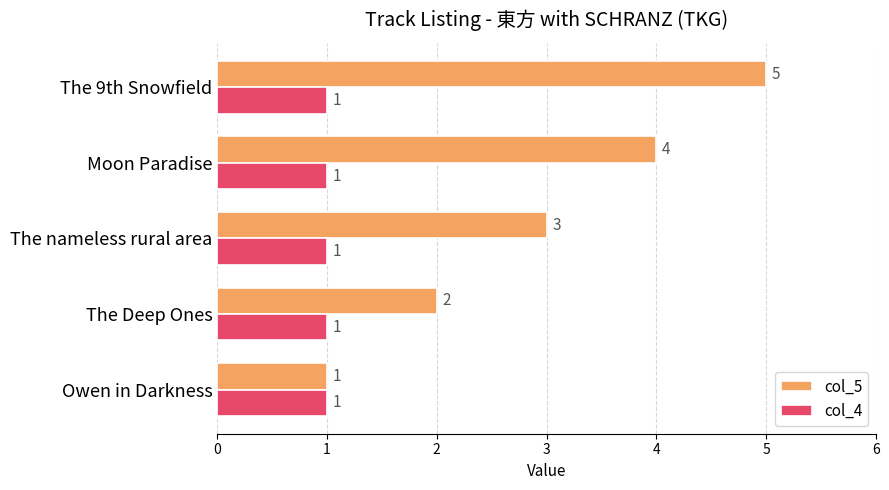

List the series in order of their overall mean, highest first.

col_5, col_4